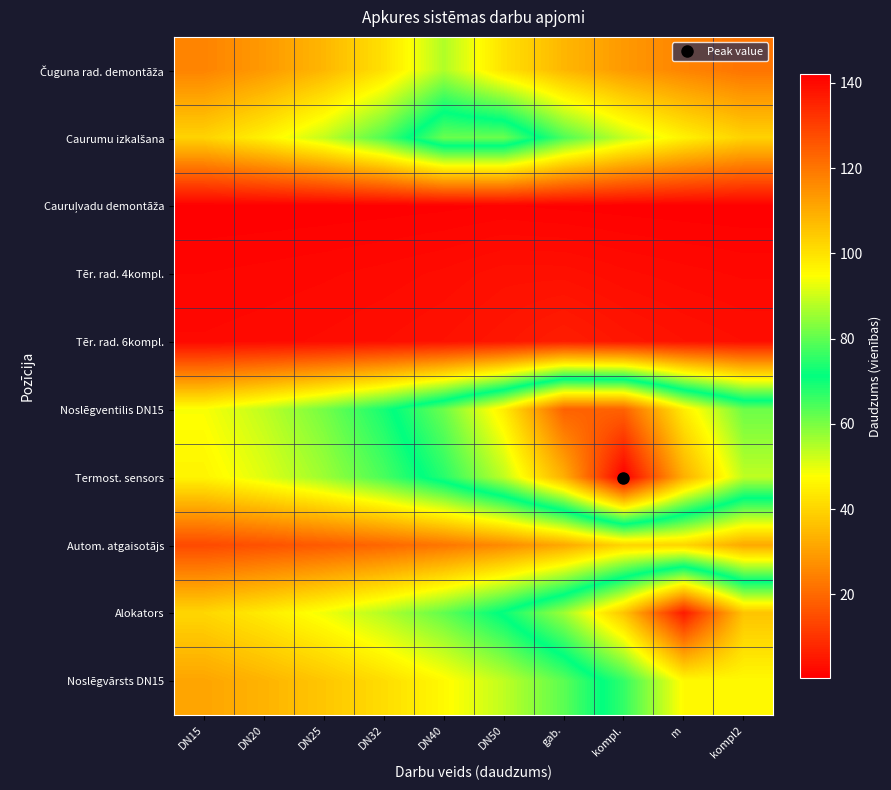

Which category has the lowest value across all series?

DN15